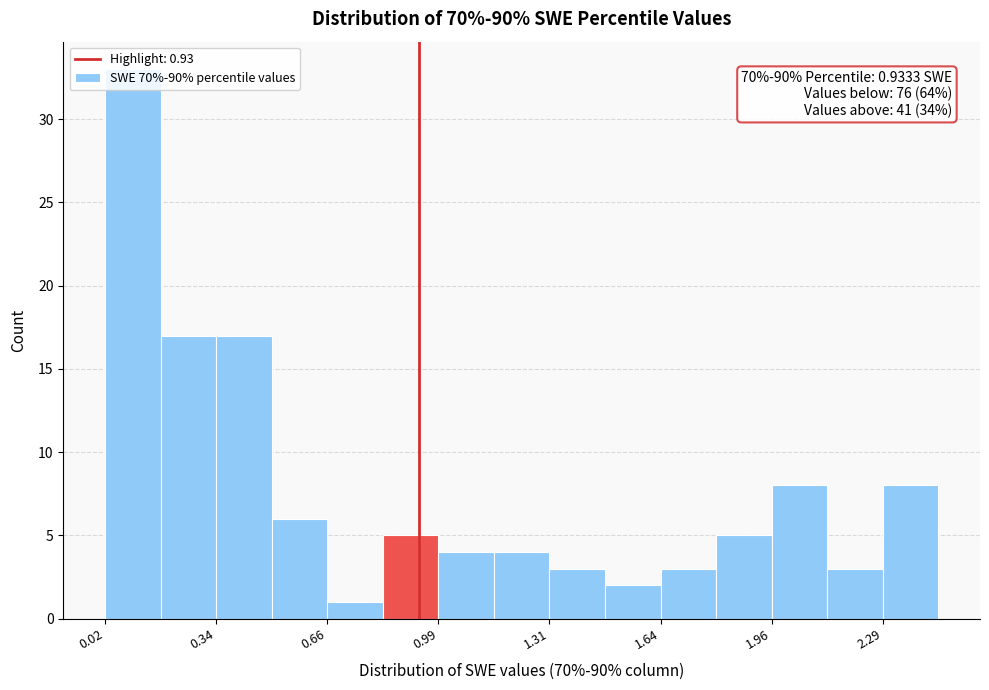

Read against the x-axis, roughly where is the centre of the tallest bar?

0.10